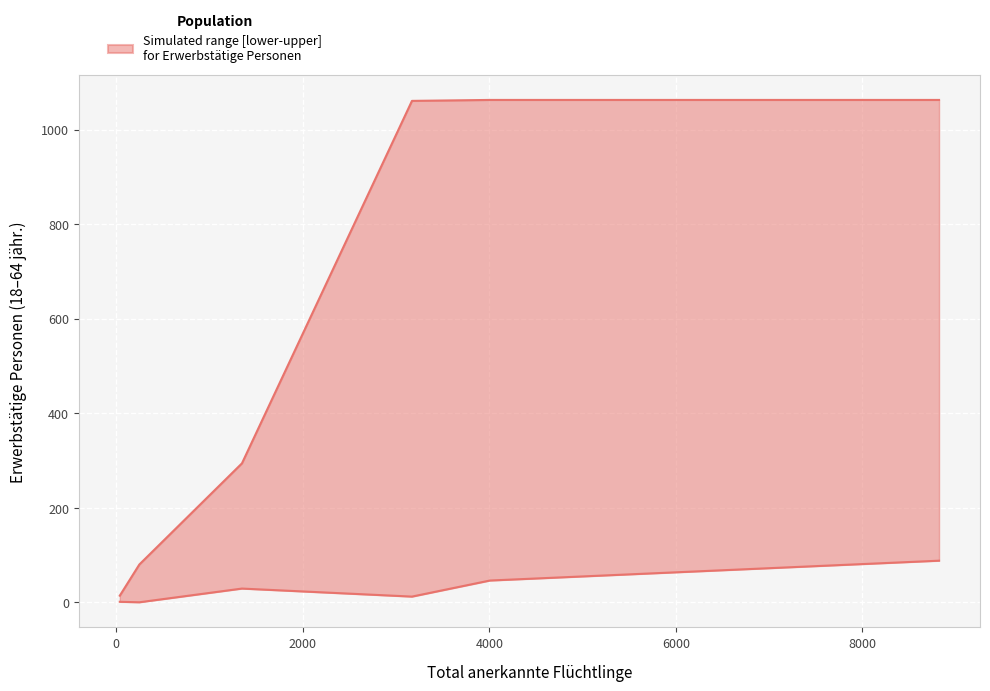

Reading right to left, list all the values displayed in this chart.

Erwerbstätige Personen (upper): Subsahara=1061	Amerika=14	Herkunft unbekannt=80	Europa=294	Asien=1063	Gesamttotal=1063
Erwerbstätige Personen (lower): Subsahara=12	Amerika=1	Herkunft unbekannt=0	Europa=29	Asien=46	Gesamttotal=88